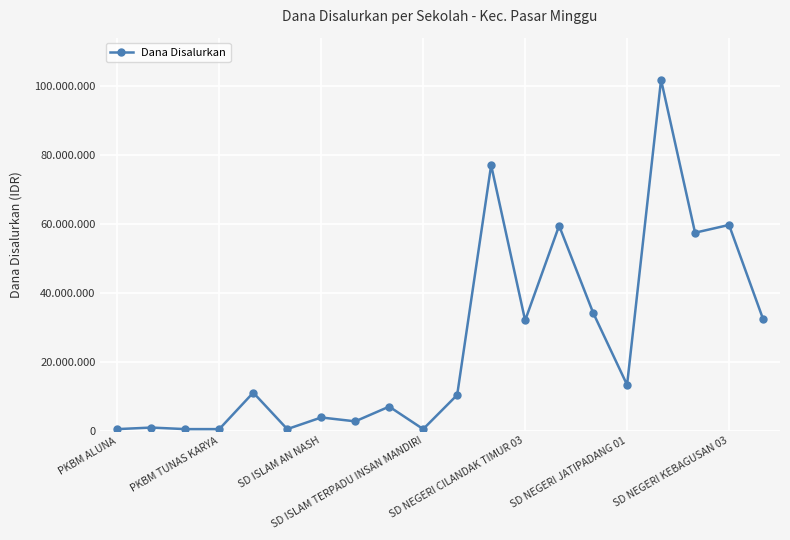

What is the greatest value displayed?

101700000